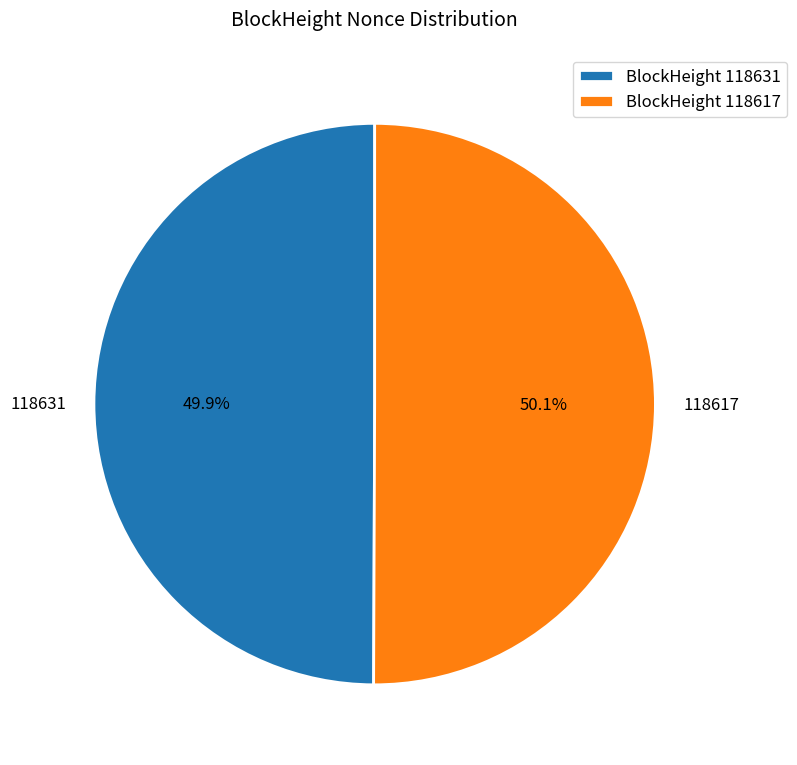

How many segments does this pie chart have?

2